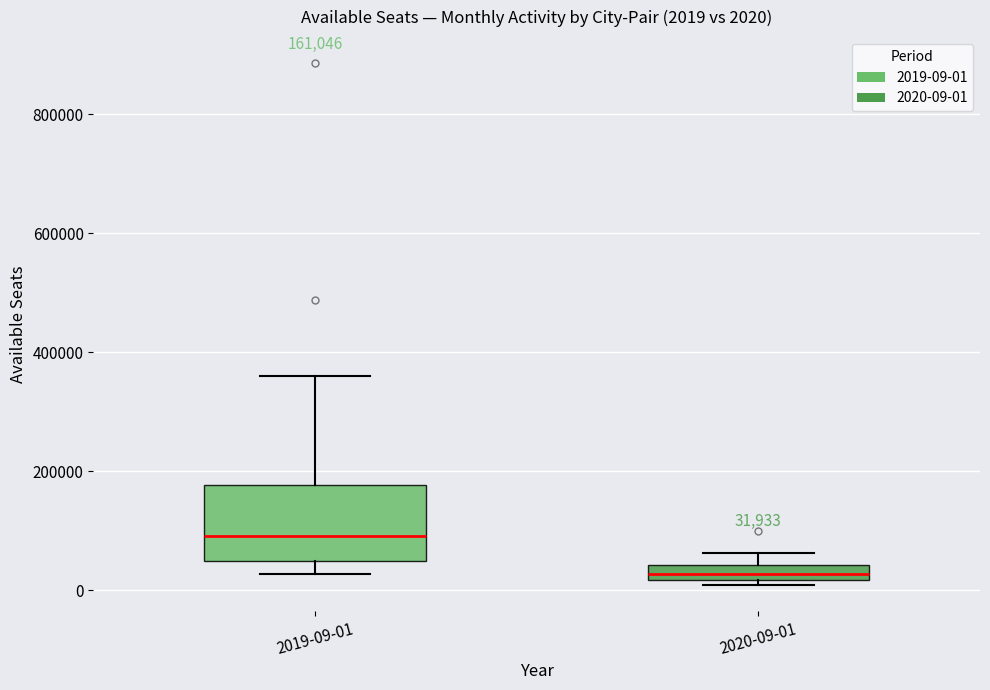

Which box is the tallest, from its lower edge to its upper edge?

2019-09-01